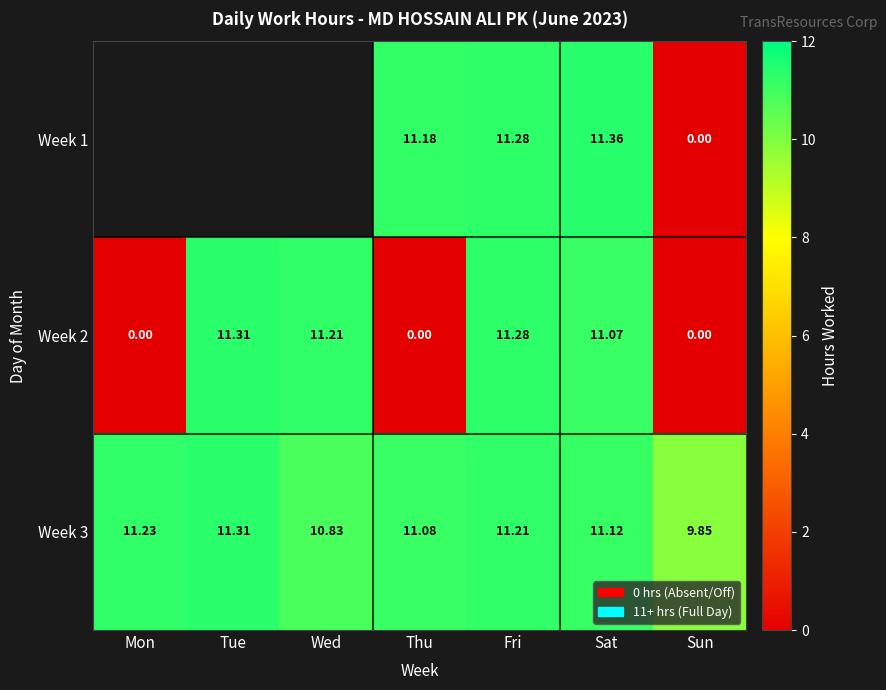

Is the value of Week 3 at Sun greater than the value of Week 2 at Thu?

Yes